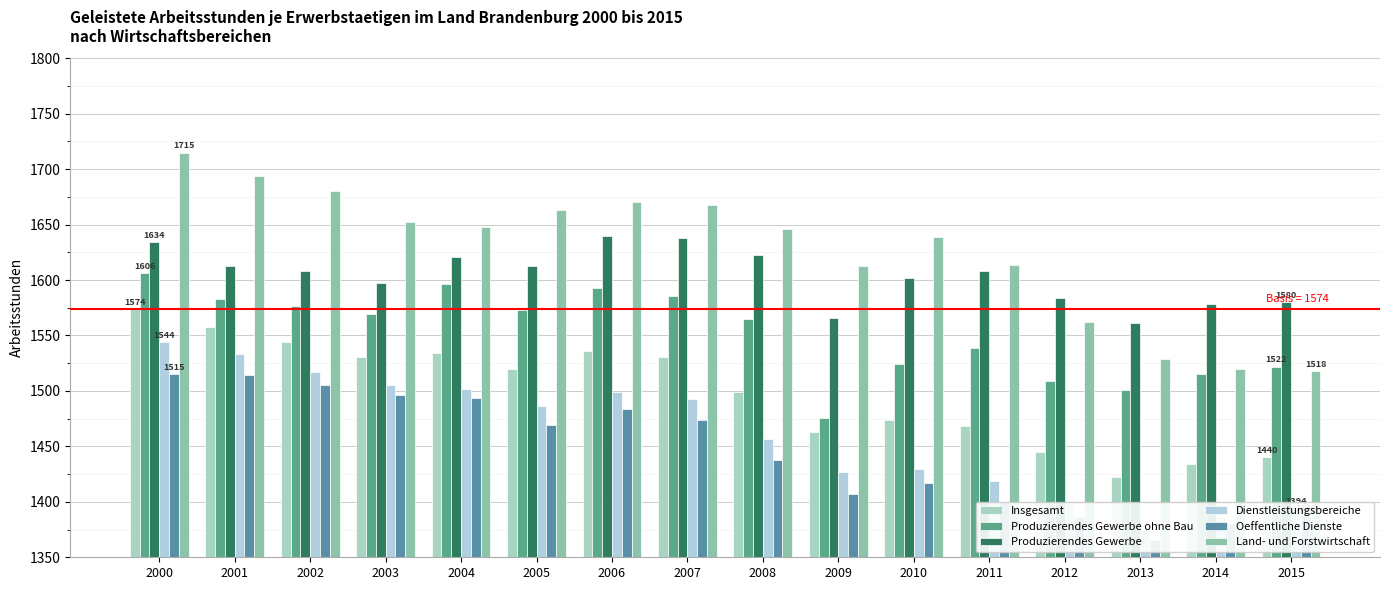

Rank the categories by Land- und Forstwirtschaft value from lowest to highest.

2015, 2014, 2013, 2012, 2009, 2011, 2010, 2008, 2004, 2003, 2005, 2007, 2006, 2002, 2001, 2000